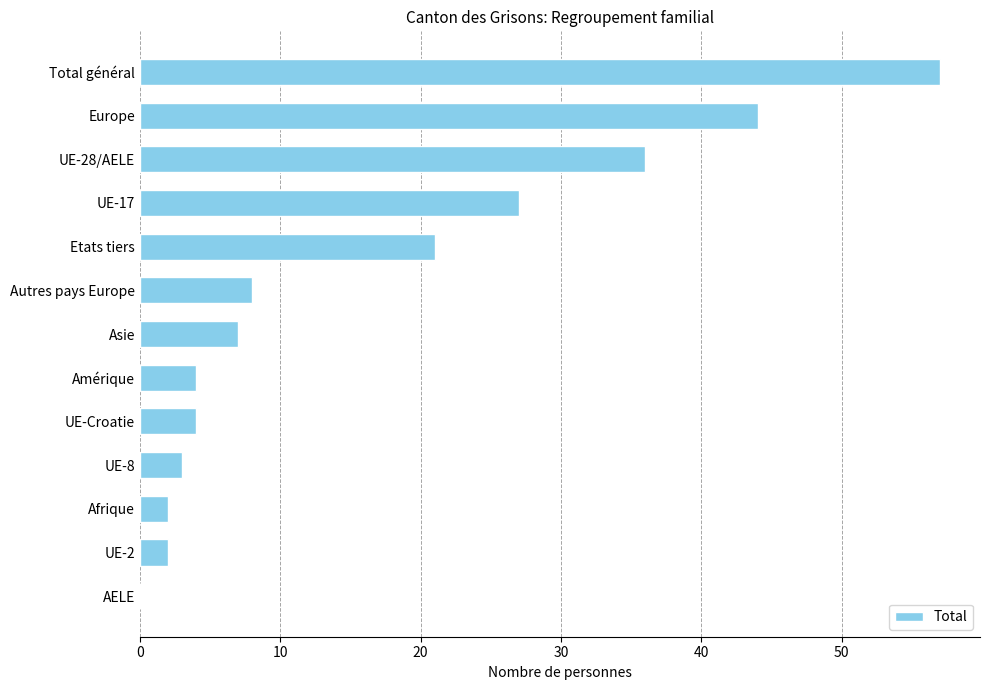

What is the sum of the values at UE-2 and Amérique?

6